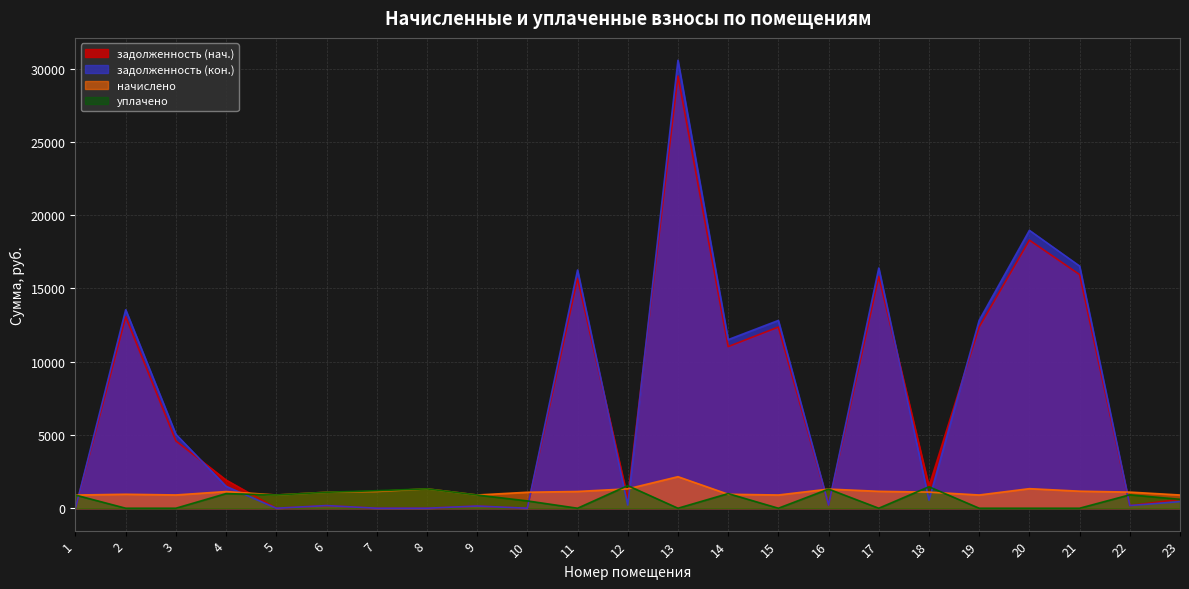

What is the value of the начислено point at the 1st from the left?

899.9